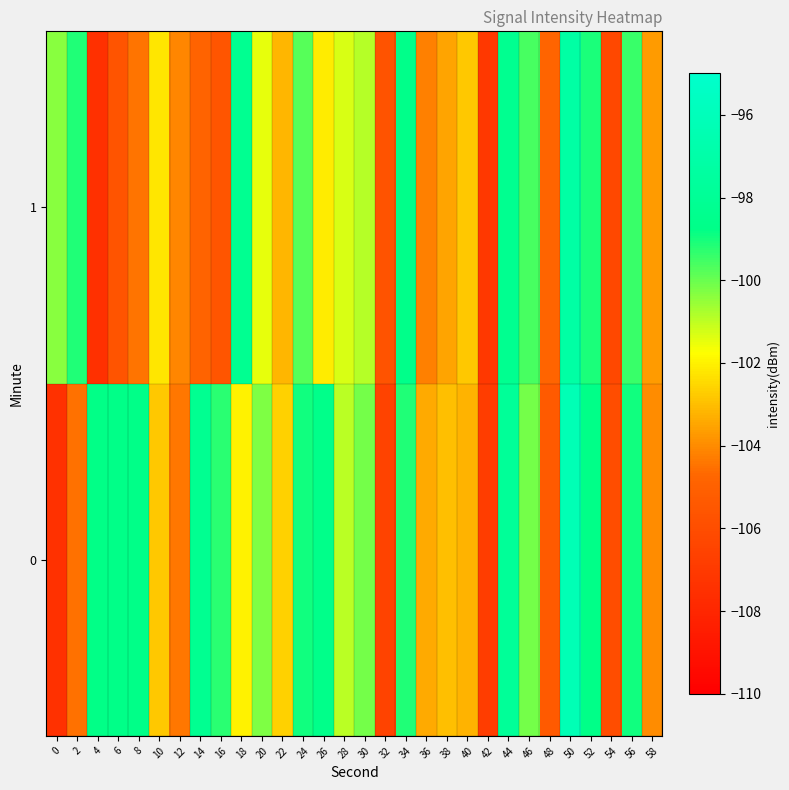

What is the difference between the highest and lowest values at 18?

3.8